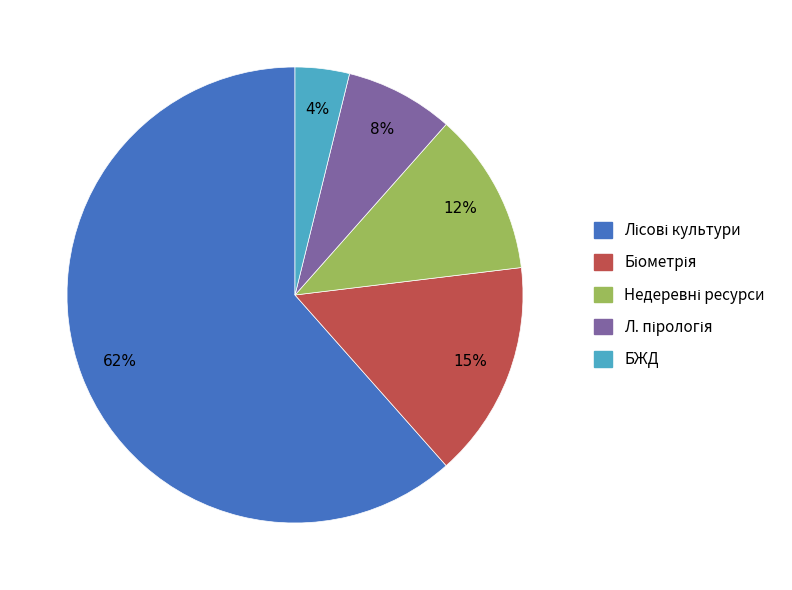

Does any single category account for the majority?

Yes